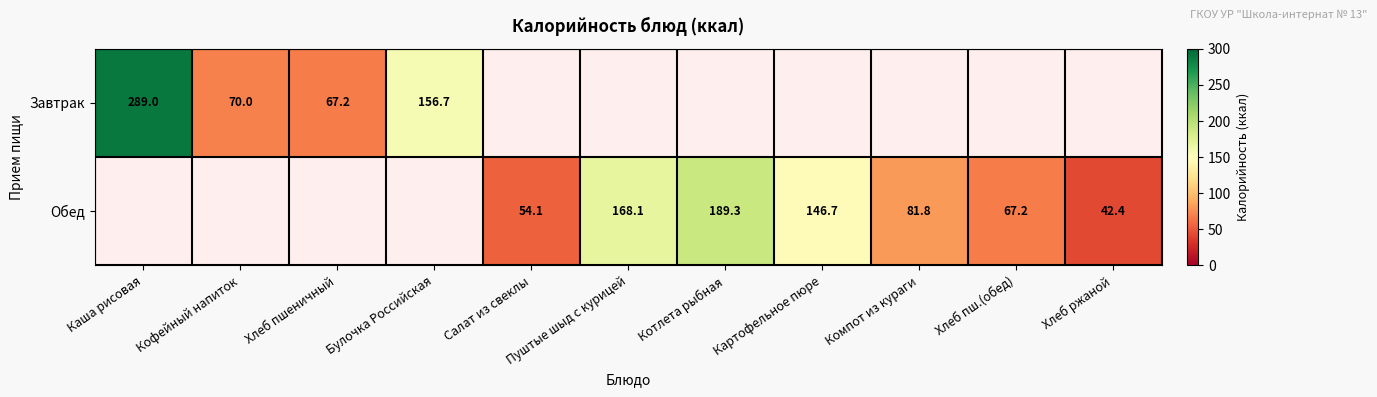

At Пуштые шыд с курицей, list the series in order from largest to smallest.

Завтрак, Обед